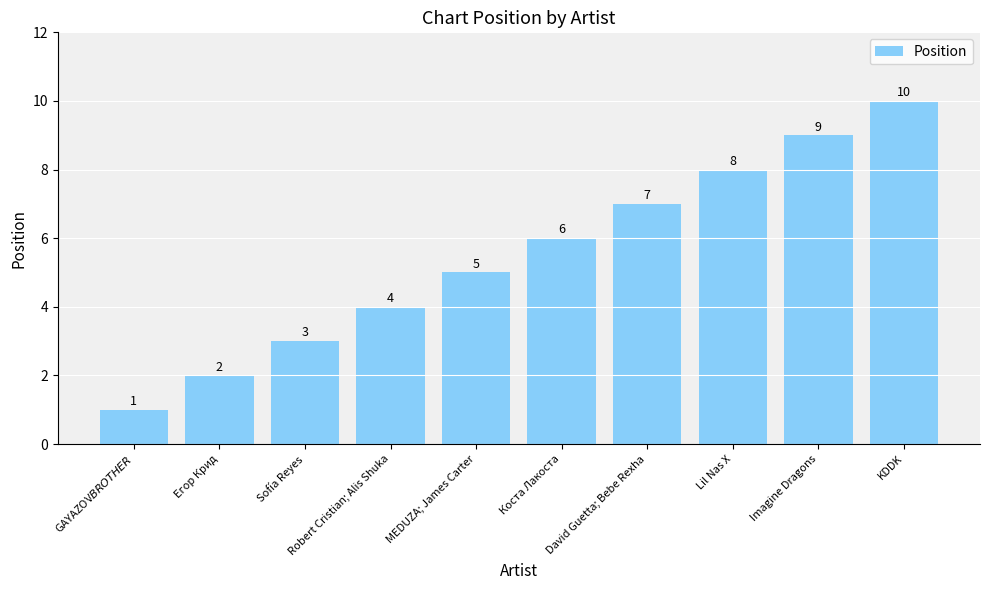

Where is the data nearest to the value 5?

MEDUZA; James Carter